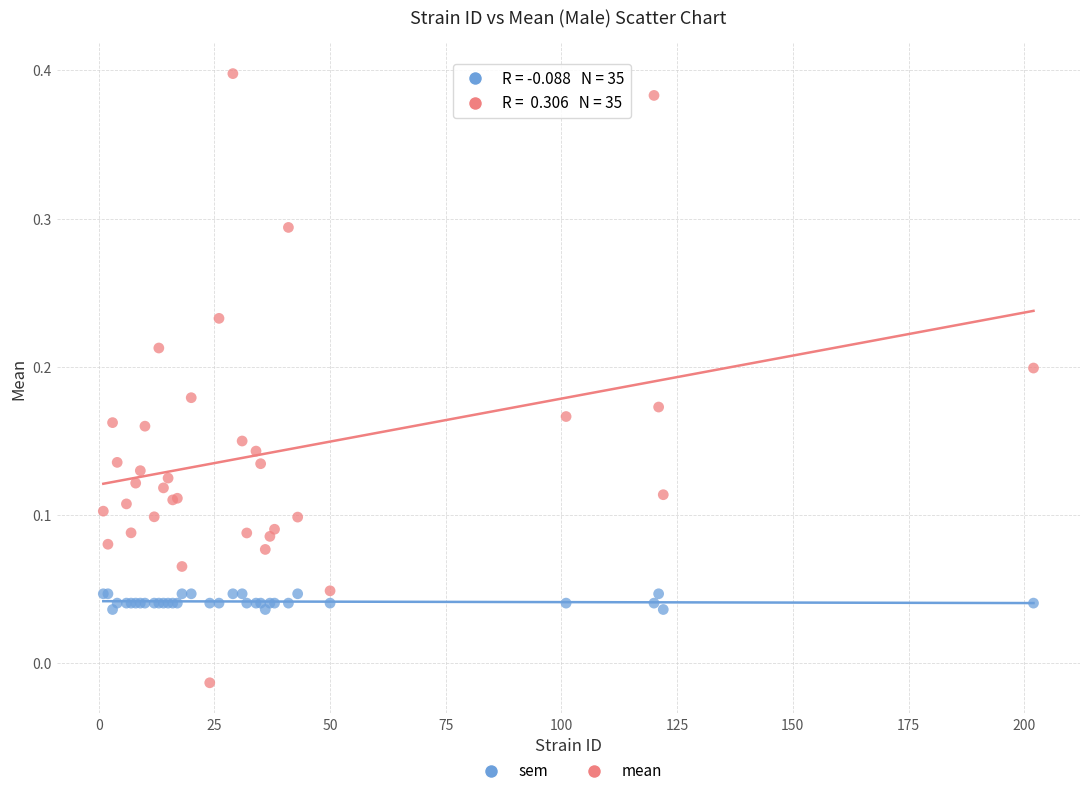

Which series has the widest spread of Y values?

mean